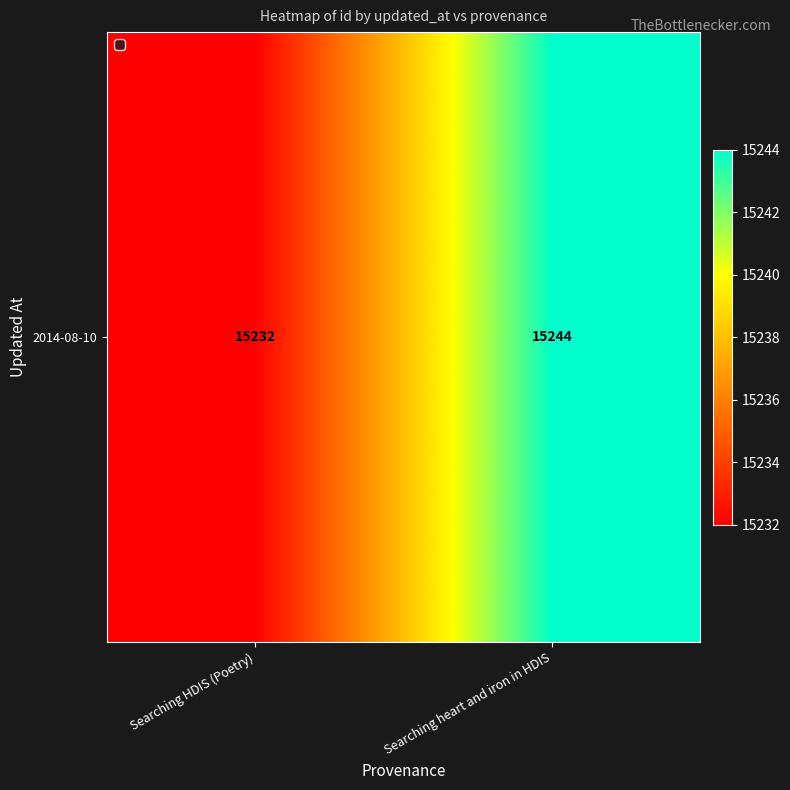

How many values are between 15232 and 15244?

2